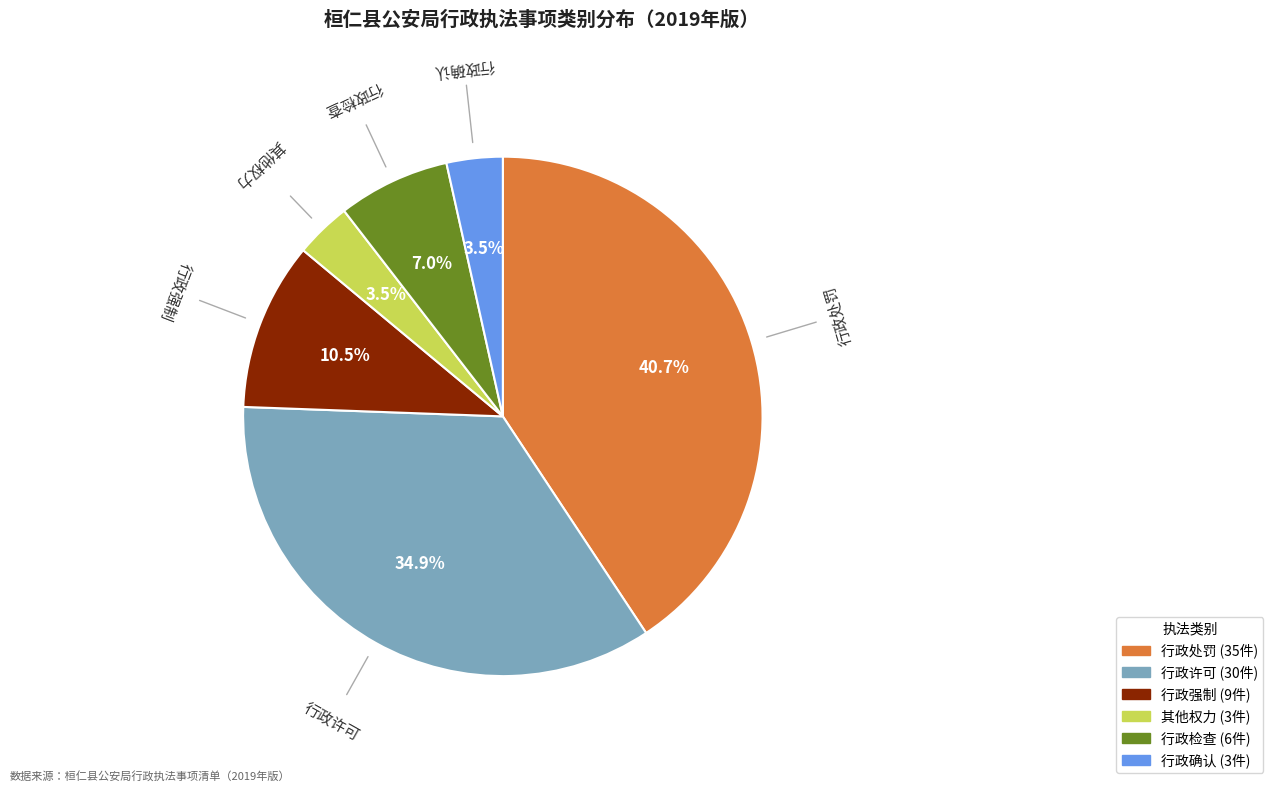

Is there a majority slice in this chart?

No